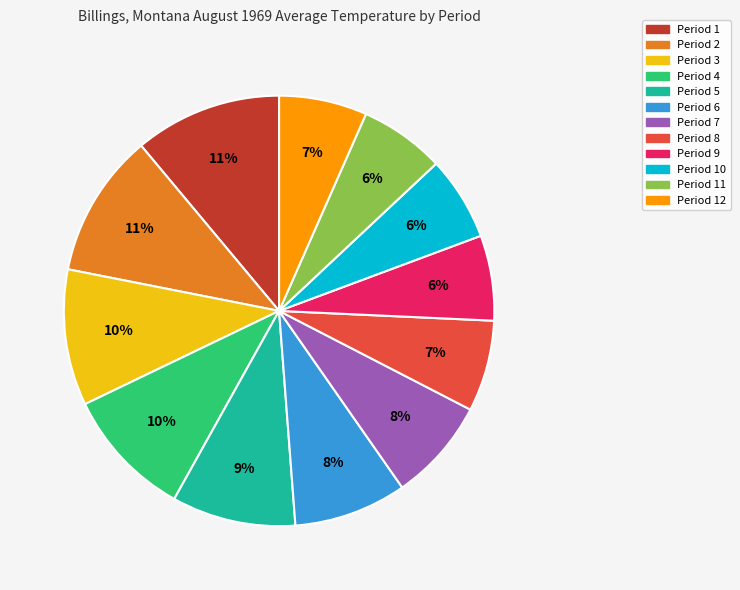

To the nearest percent, what is the average slice percentage?

8%